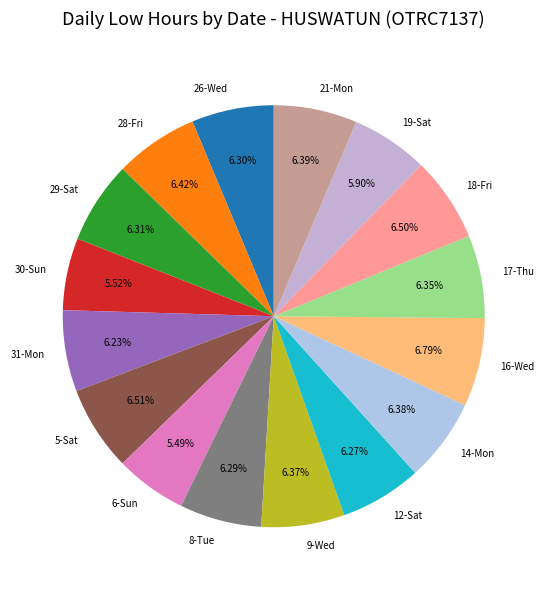

To the nearest percent, what is the combined percentage of 6-Sun and 19-Sat?

11%